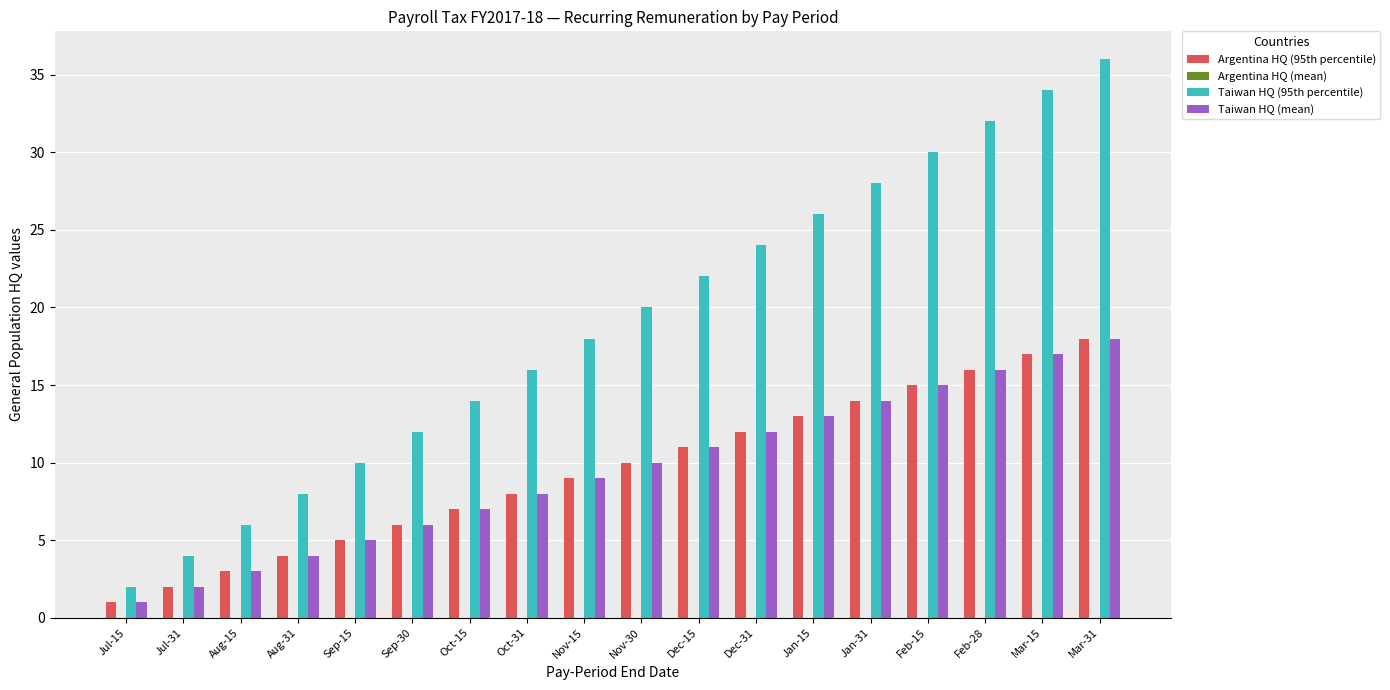

Read the Taiwan HQ (95th percentile) value at Dec-31, to the nearest 5.

25